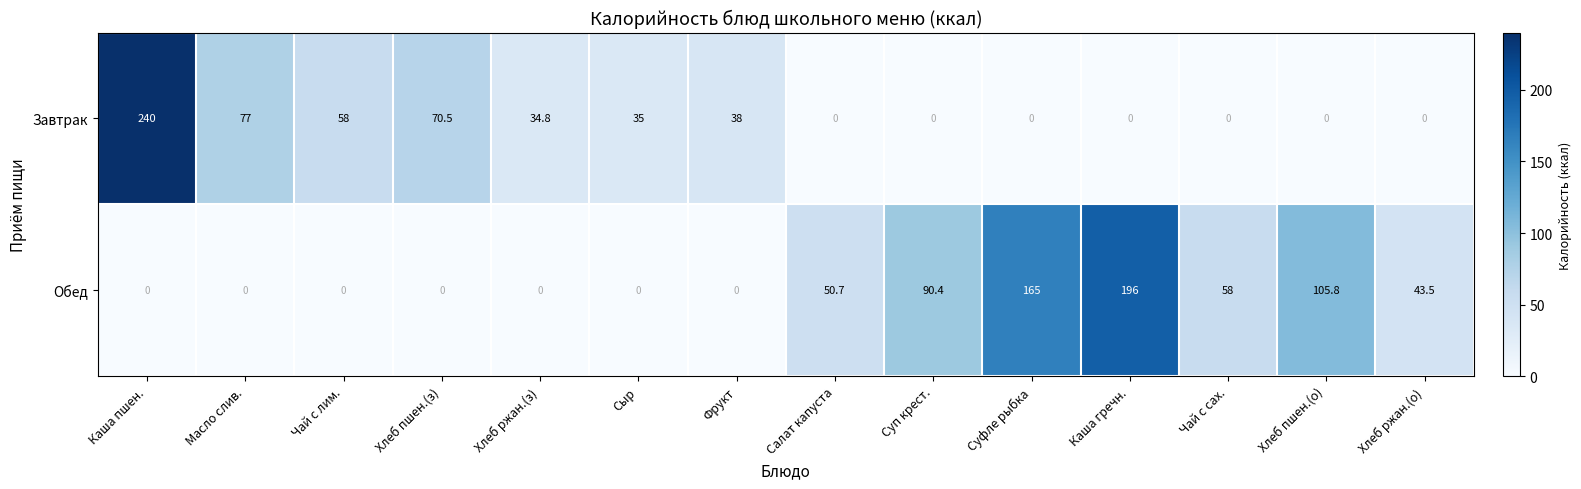

List the series in order of their peak value, lowest first.

Обед, Завтрак